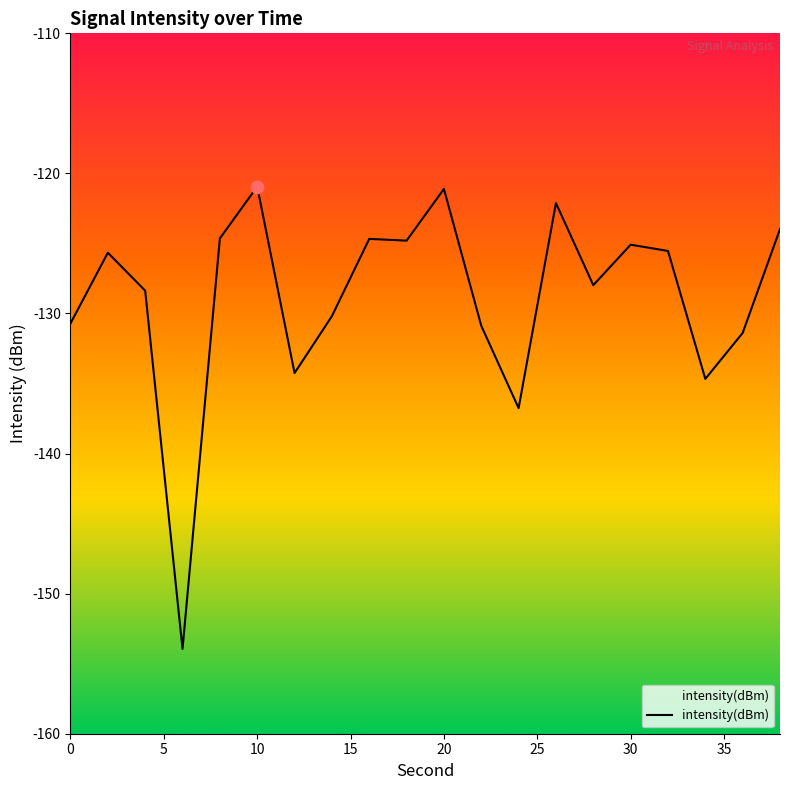

What is the change in value from 2 to 28?

-2.3